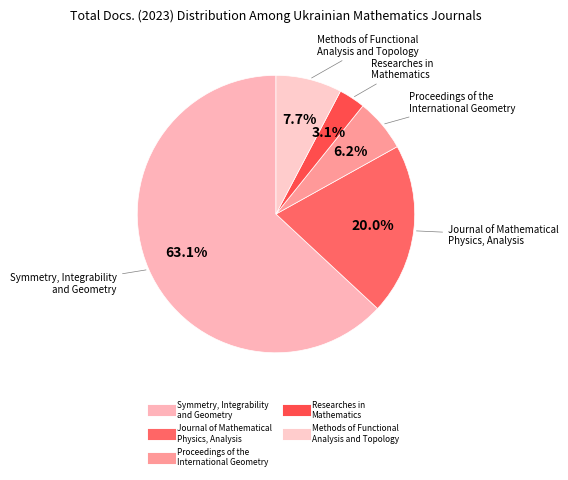

Which has a higher value, Journal of Mathematical Physics, Analysis or Researches in Mathematics?

Journal of Mathematical Physics, Analysis